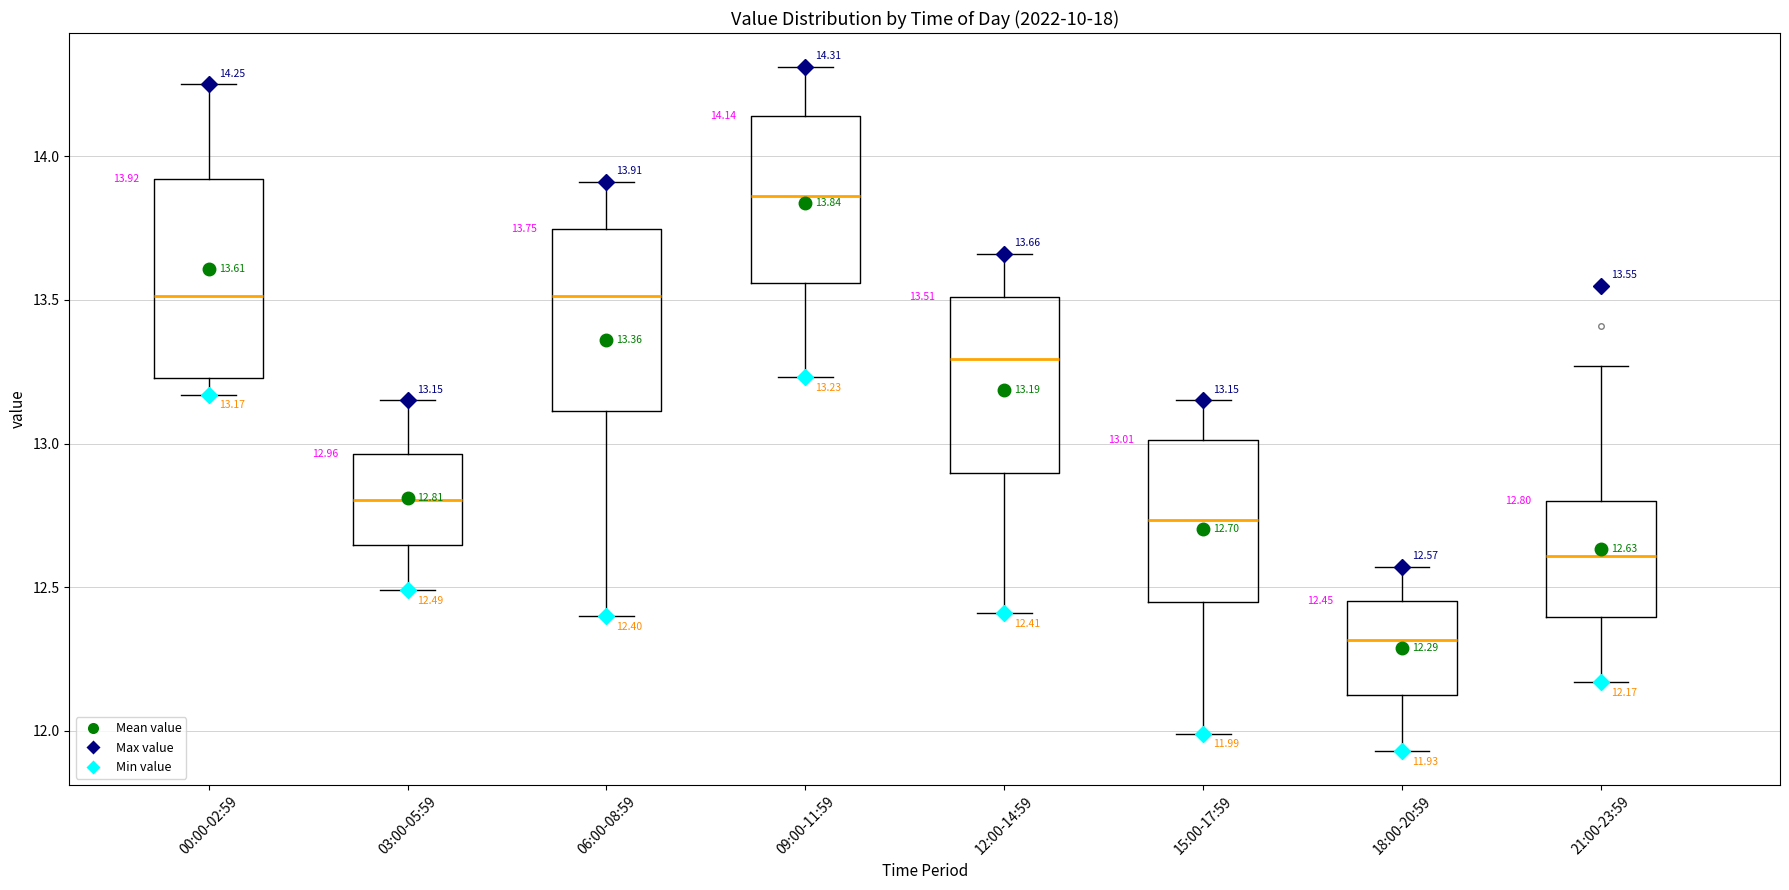

Which box has the highest median line?

09:00-11:59